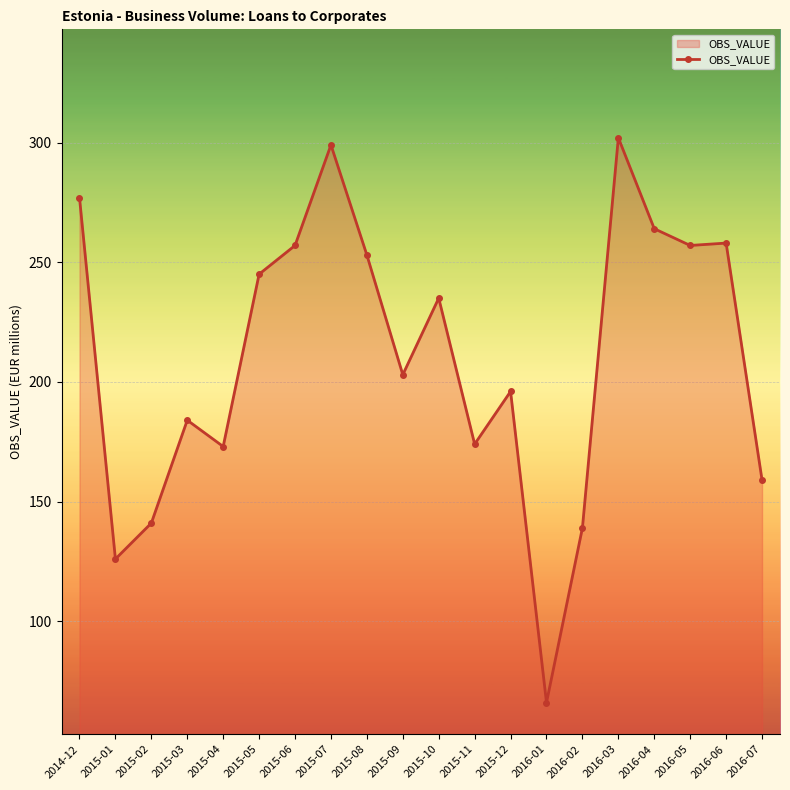

Which has a higher value, 2015-01 or 2015-10?

2015-10